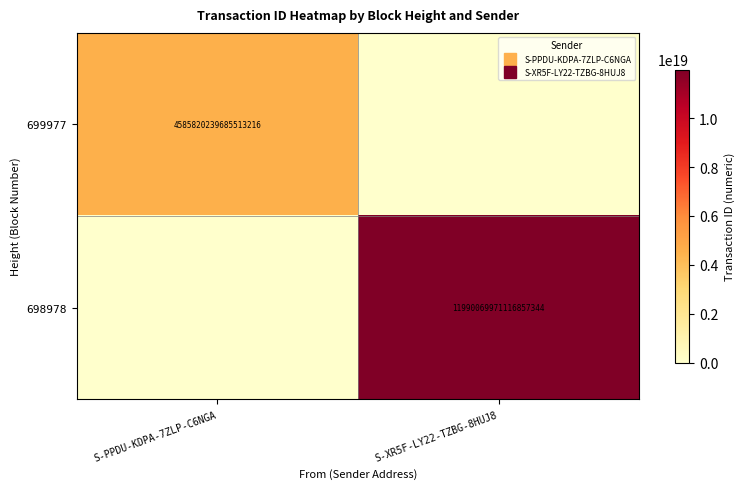

What is the spread (max minus min) of values at S-PPDU-KDPA-7ZLP-C6NGA?

4585820239685513216